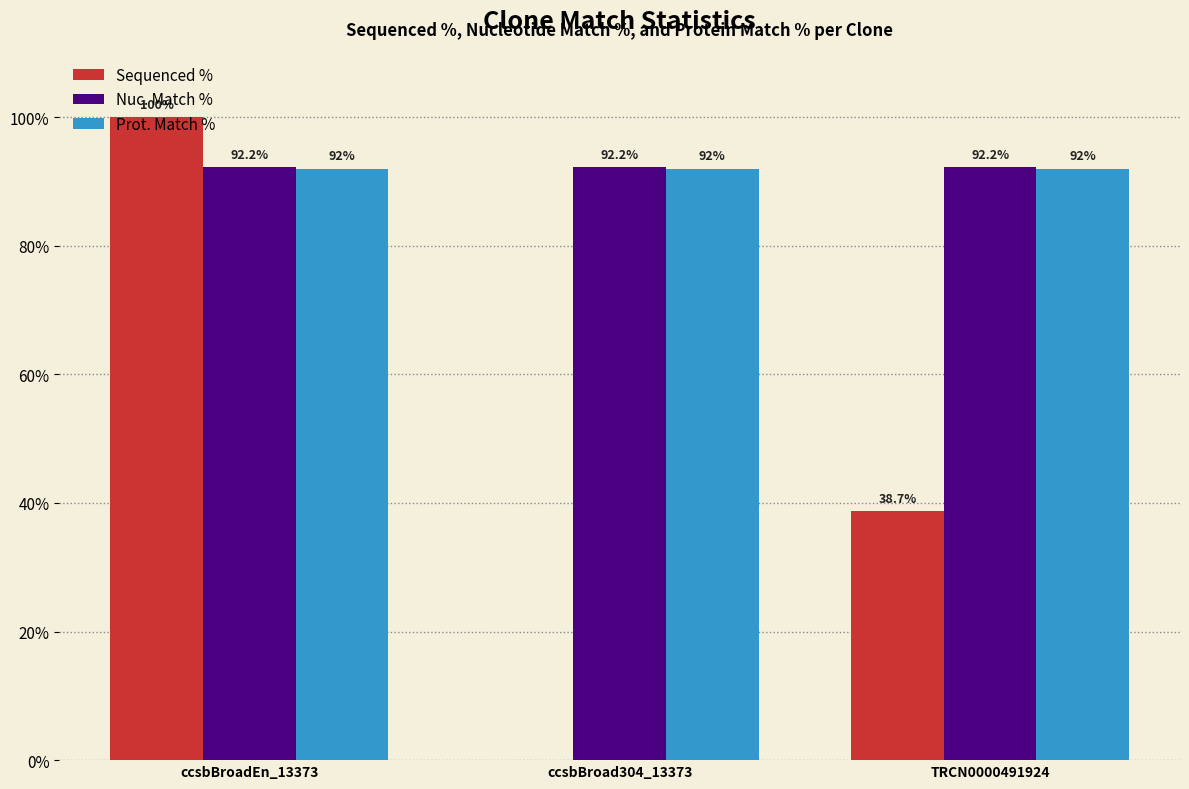

How many data points in Sequenced % are above 38?

2